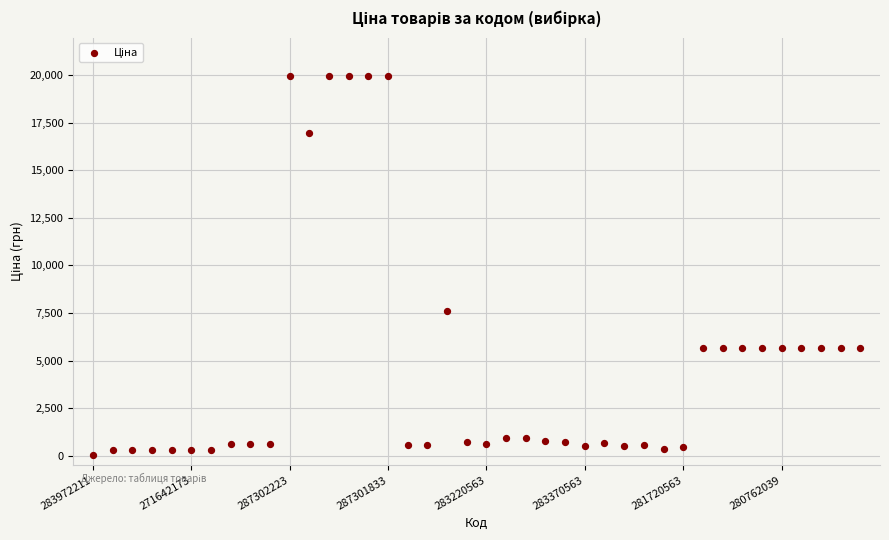

What is the range of Y values (max minus min)?

19932.1